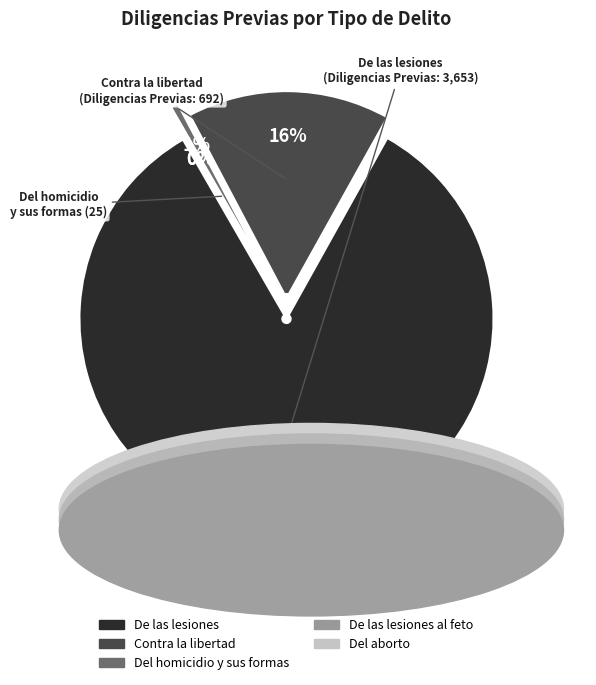

Which slice is the smallest?

Del aborto